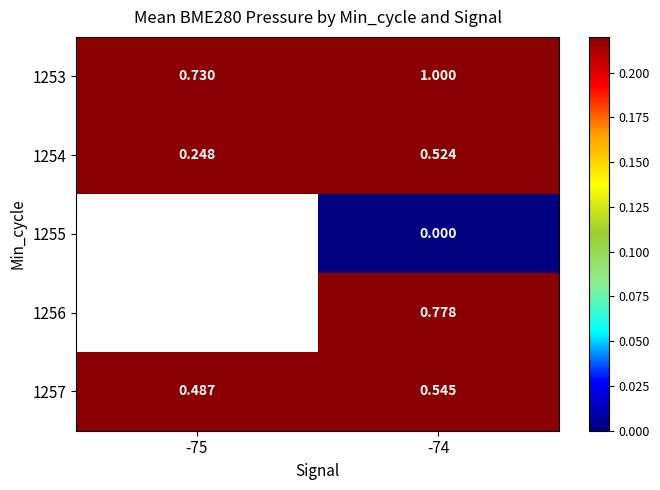

Is the value of 1253 at -75 greater than the value of 1254 at -74?

Yes